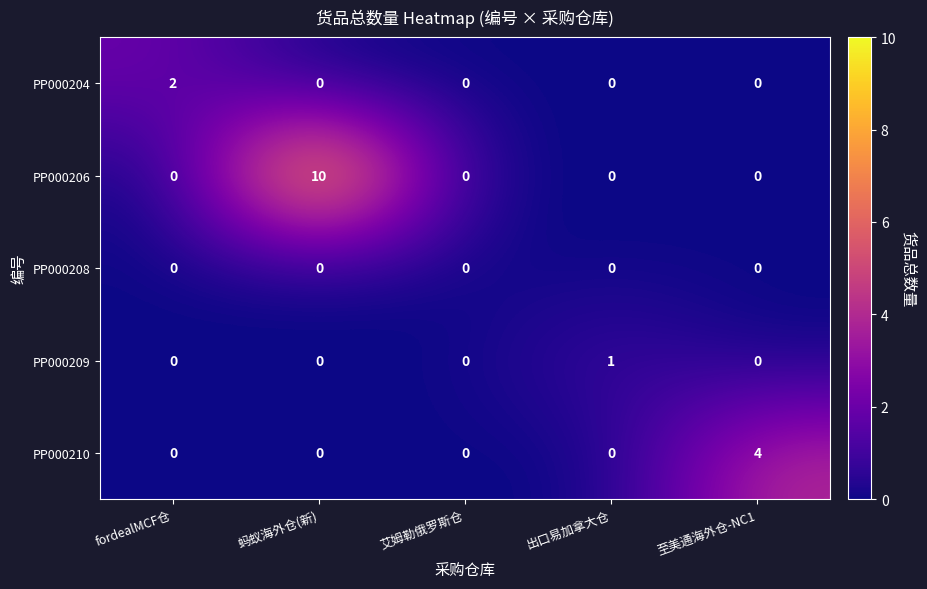

Is it true that PP000208 equals 0 at 出口易加拿大仓?

True